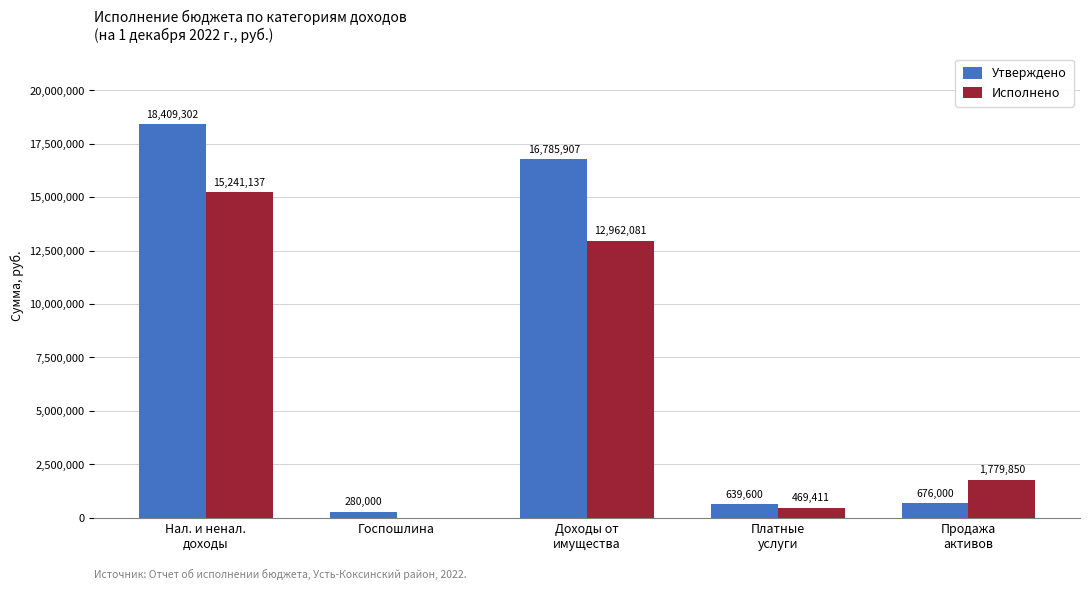

Which series has the largest total across all categories?

Утверждено